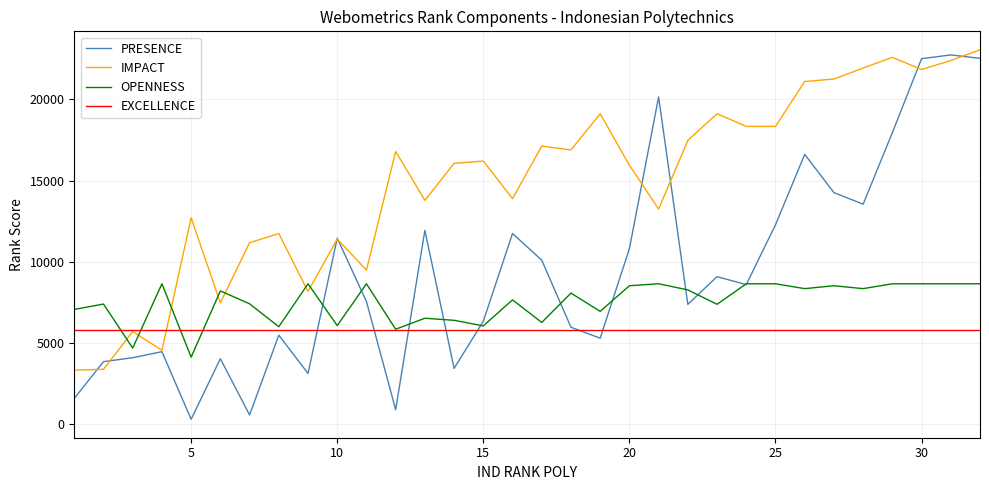

What is the highest value of the IMPACT series?

23057